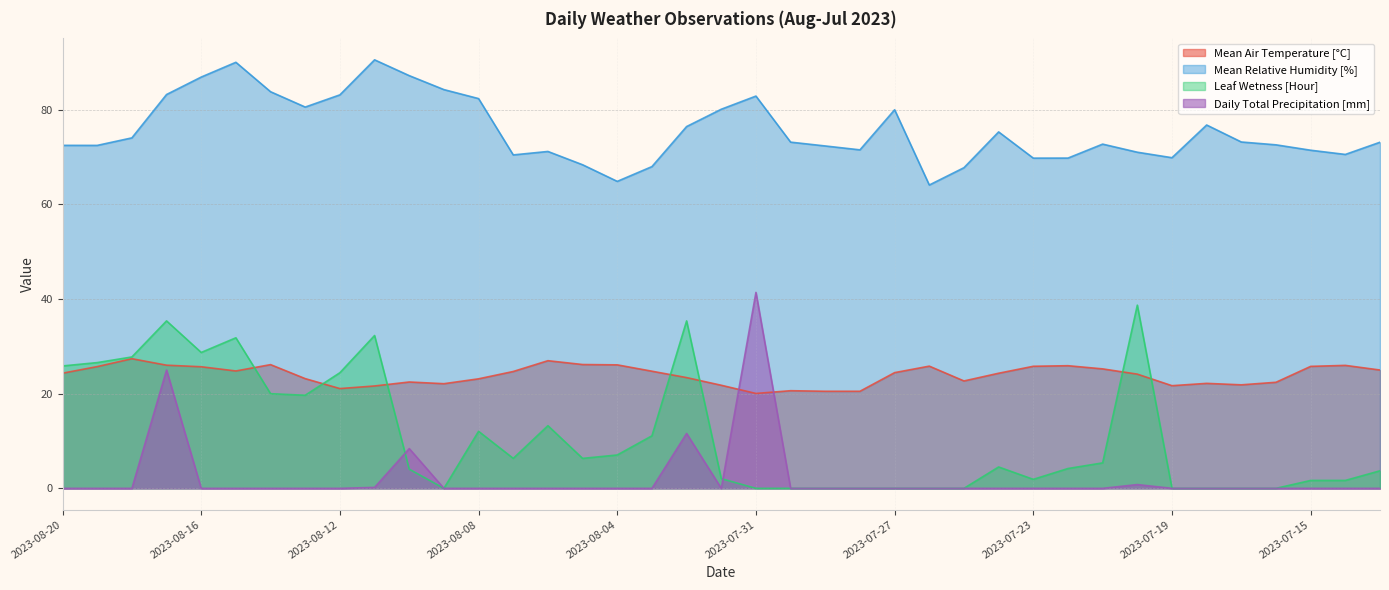

Rank the series by their maximum value, from lowest to highest.

Mean Air Temperature [°C], Leaf Wetness [Hour], Daily Total Precipitation [mm], Mean Relative Humidity [%]